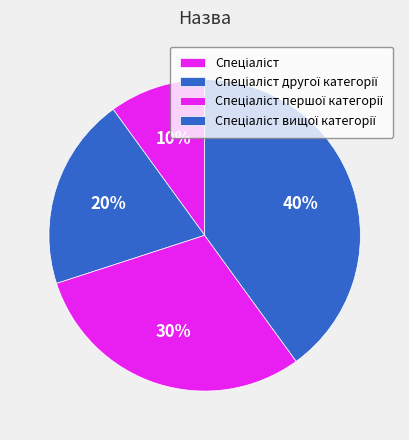

Does any single category account for the majority?

No